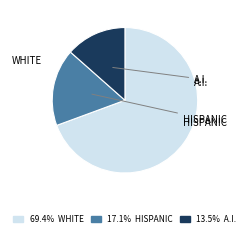

Does any single category account for the majority?

Yes